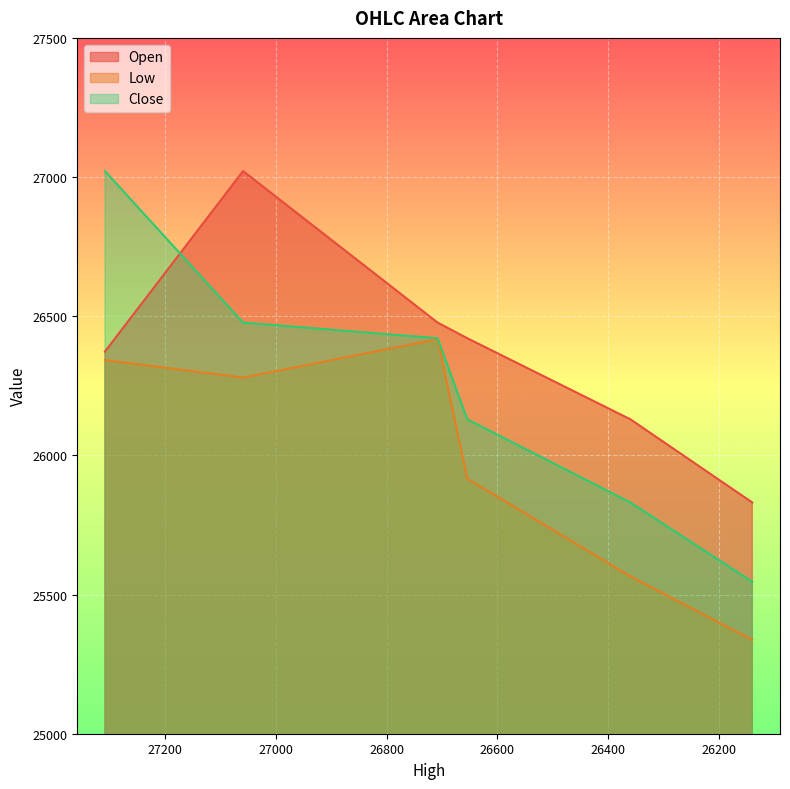

What is the difference between the Low values at 26600 and 26400?

500.7